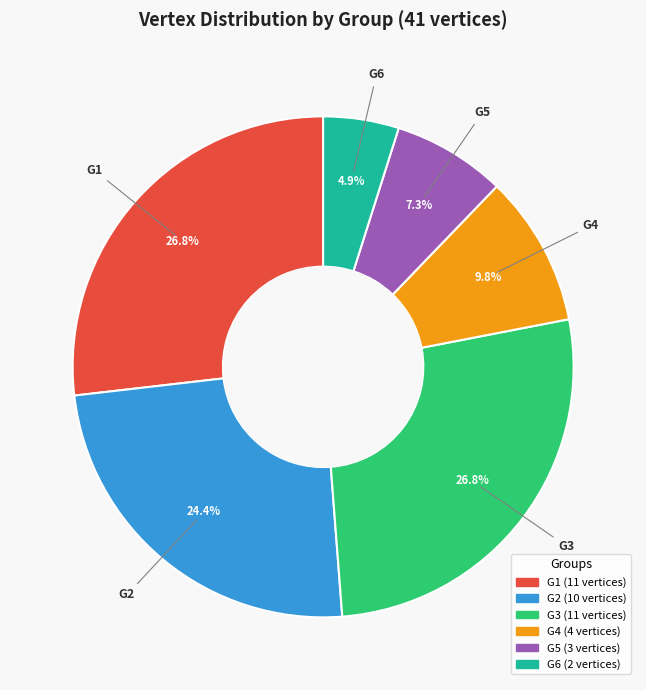

True or false: G2 accounts for 24% of the total.

True